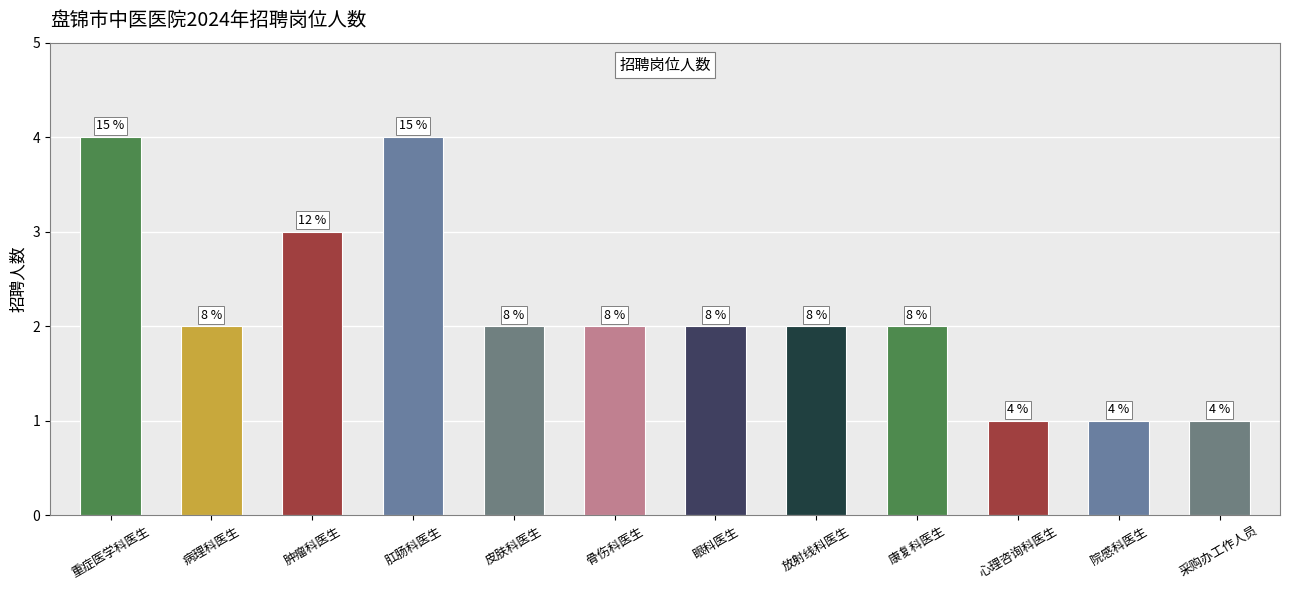

Are the bars horizontal?

No